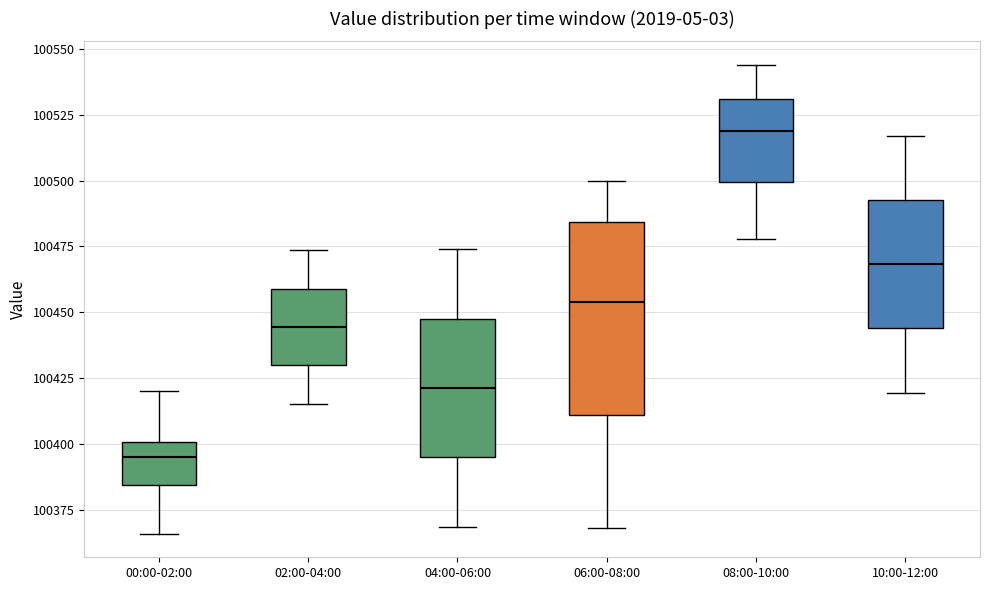

Reading left to right, read every box against the y-axis: the position of its median line, the range the box covers, and the ends of its whiskers. The values are not printed on the chart, so give them approximately, as read against the axis.

00:00-02:00: median 100395, box 100385 to 100400, whiskers 100365 to 100420
02:00-04:00: median 100445, box 100430 to 100460, whiskers 100415 to 100475
04:00-06:00: median 100420, box 100395 to 100450, whiskers 100370 to 100475
06:00-08:00: median 100455, box 100410 to 100485, whiskers 100370 to 100500
08:00-10:00: median 100520, box 100500 to 100530, whiskers 100480 to 100545
10:00-12:00: median 100470, box 100445 to 100495, whiskers 100420 to 100515